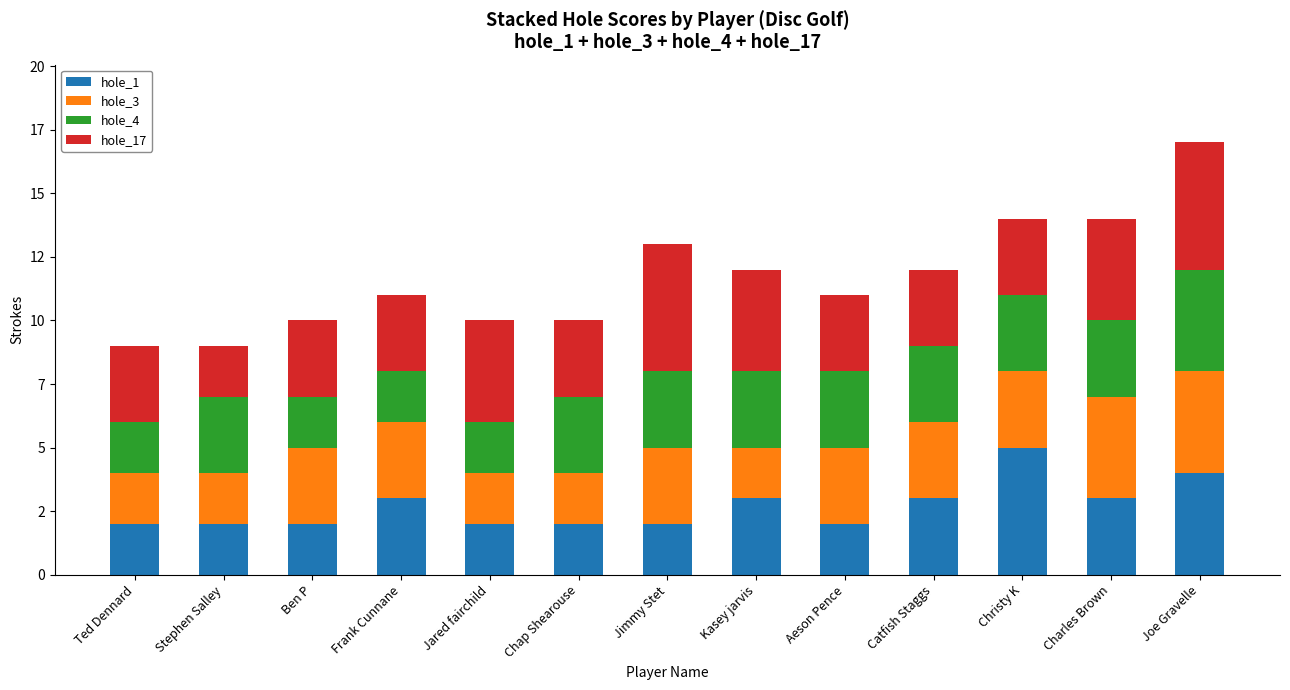

List the series in order of their peak value, lowest first.

hole_3, hole_4, hole_1, hole_17